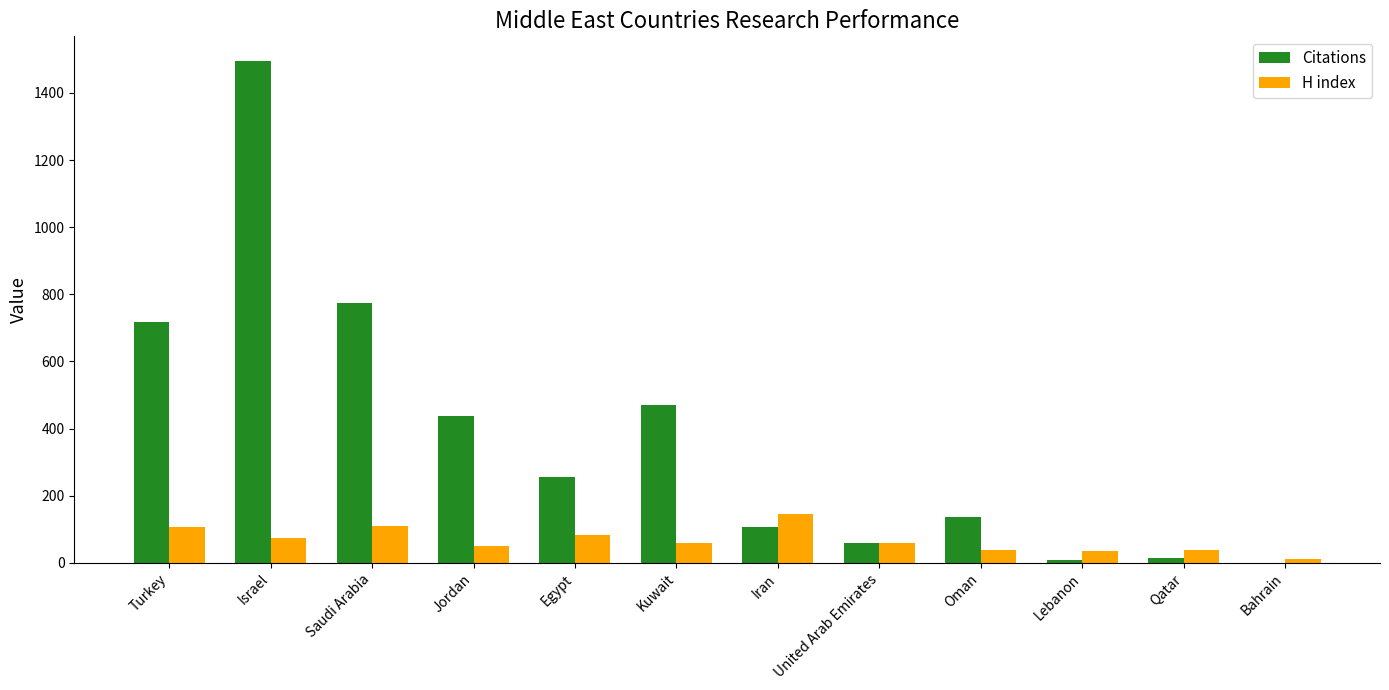

What is the total value across all series at Israel?

1568